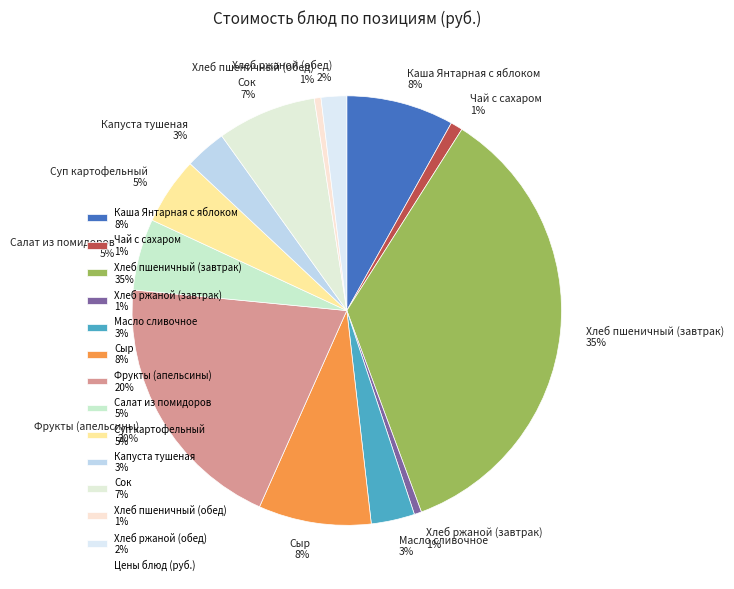

Which slice is the largest?

Хлеб пшеничный (завтрак)